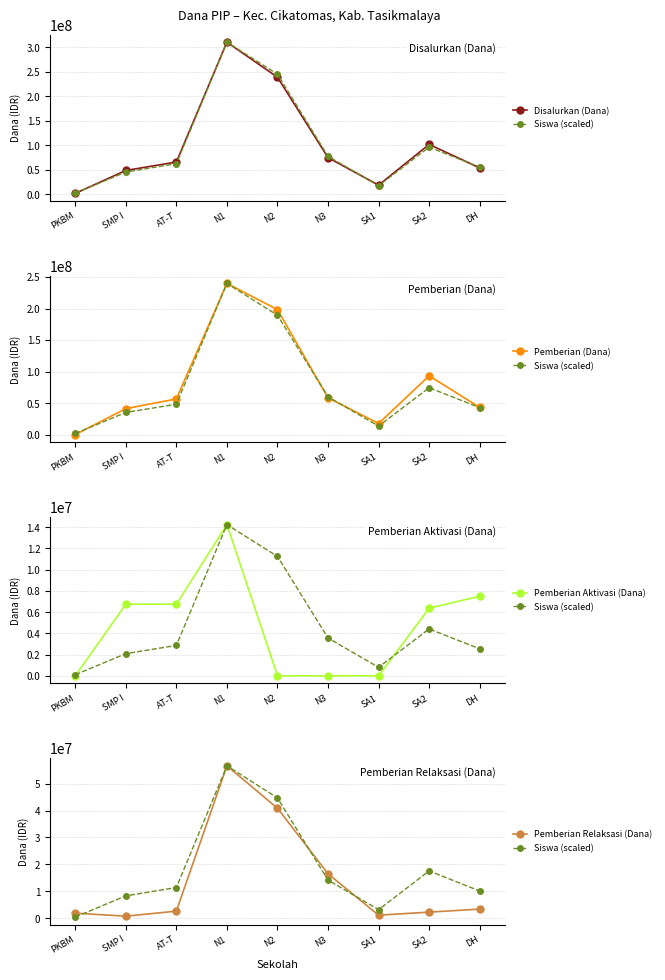

At AT-T, list the series in order from smallest to largest.

Pemberian Relaksasi (Dana), Pemberian Aktivasi (Dana), Siswa (scaled), Pemberian (Dana), Disalurkan (Dana)